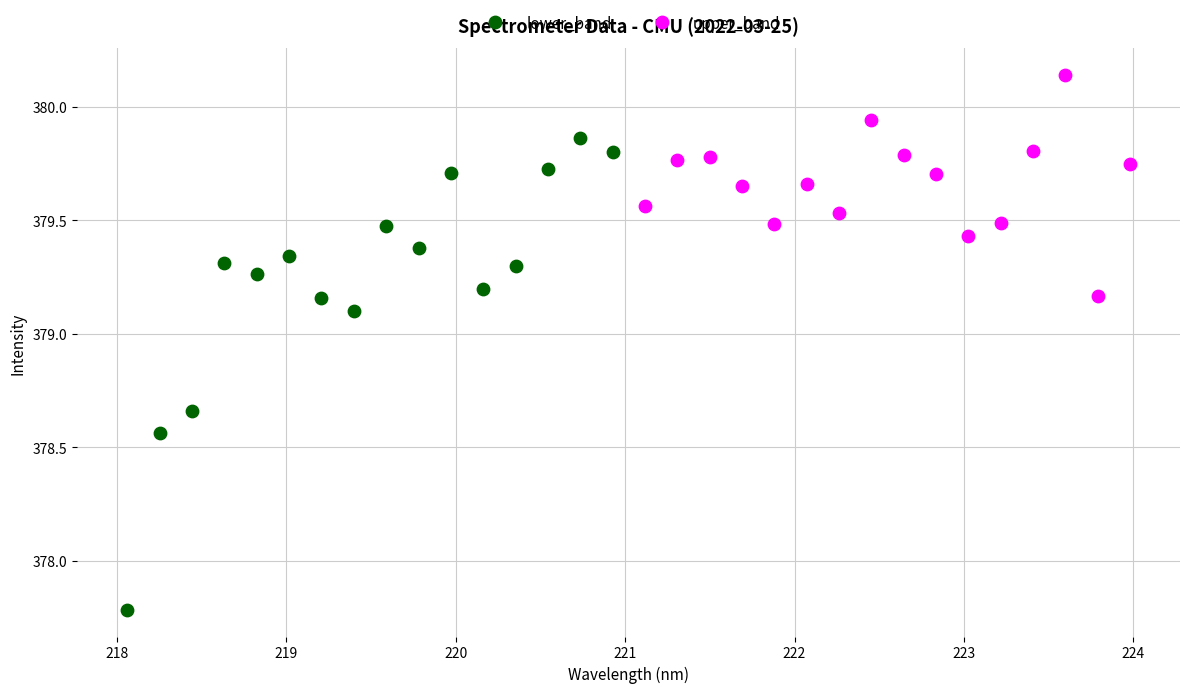

What are all the series names shown in the legend?

lower_band, upper_band